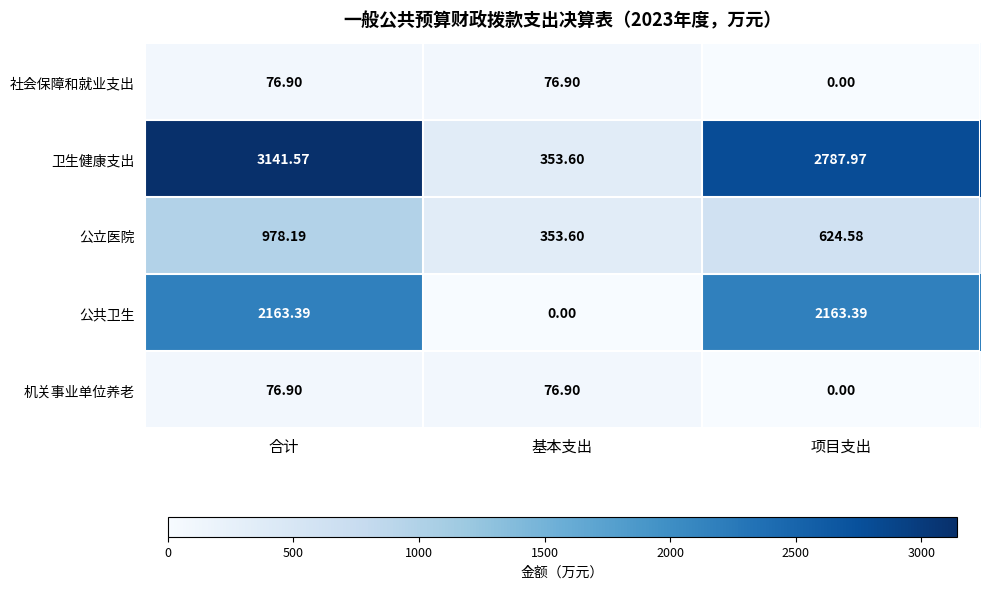

Which series changed the most between 合计 and 基本支出?

卫生健康支出